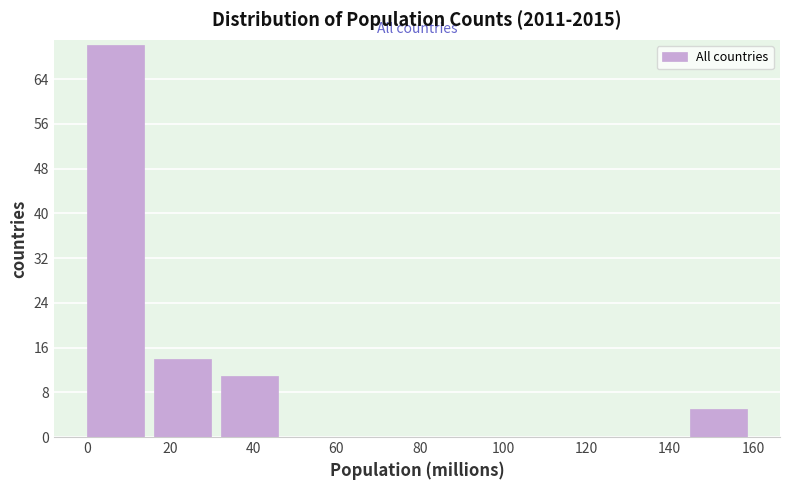

Reading left to right, list every bar in this chart as the range it spans on the x-axis followed by its height. Neither the bar edges nor the heights are printed on the chart, so give them approximately, as read against the axes.

0 to 16: 70
16 to 32: 14
32 to 48: 11
48 to 64: 0
64 to 80: 0
80 to 96: 0
96 to 112: 0
112 to 128: 0
128 to 144: 0
144 to 160: 5